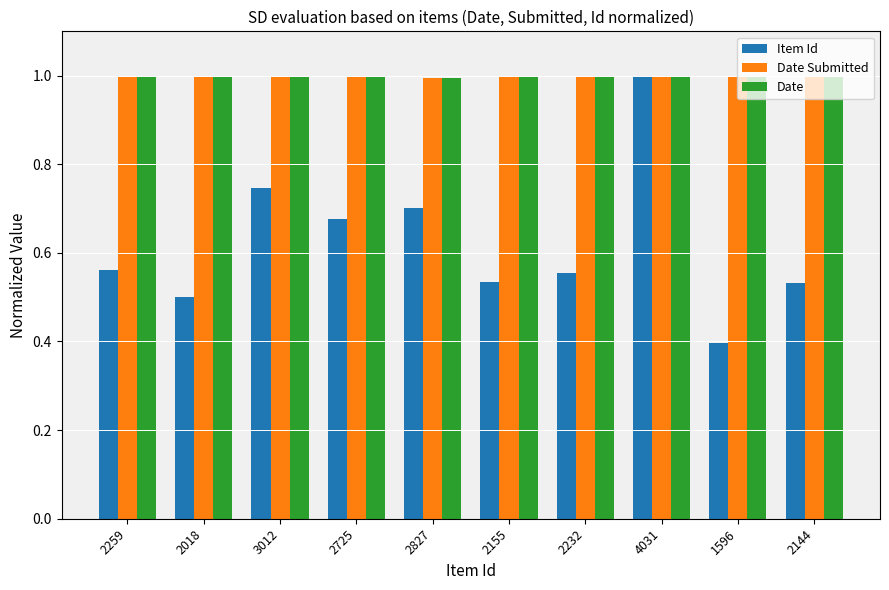

What is the label of the 7th bar from the left?

2232